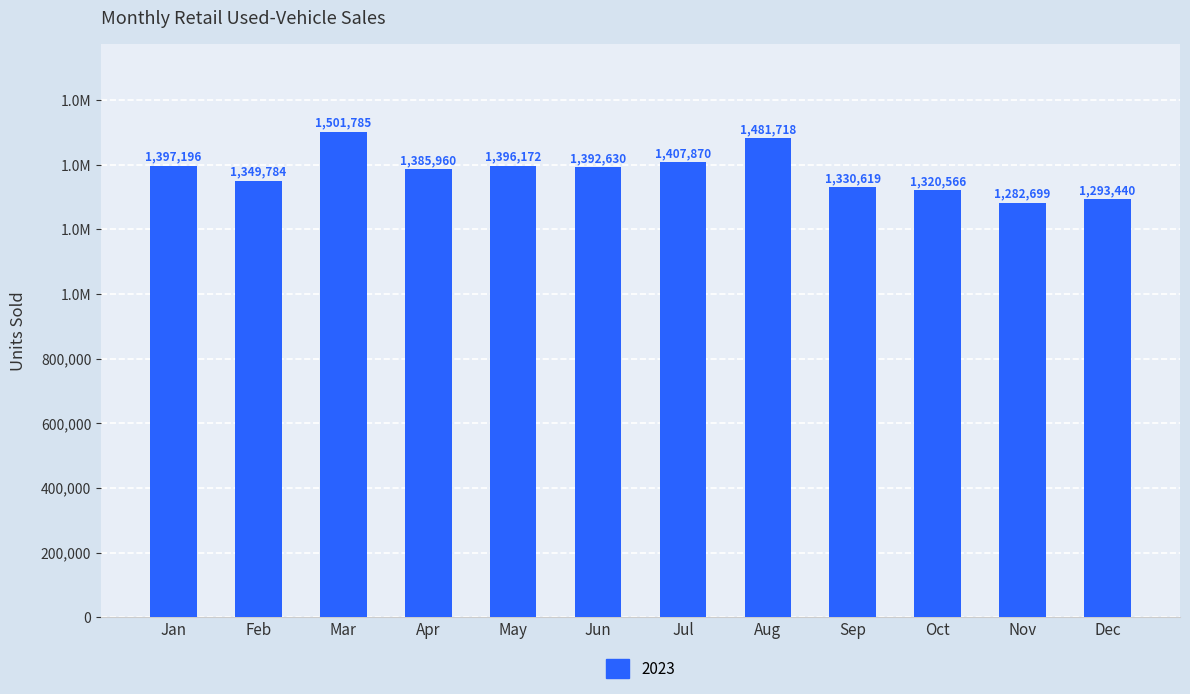

Does the chart contain any negative values?

No